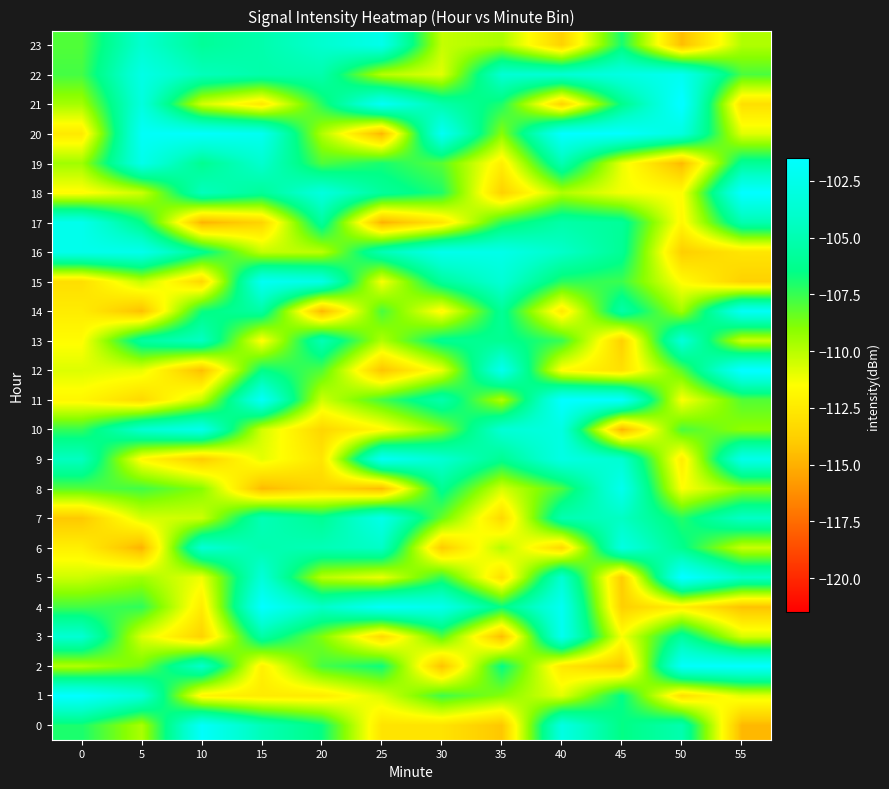

At which category is the sum across all series the highest?

40